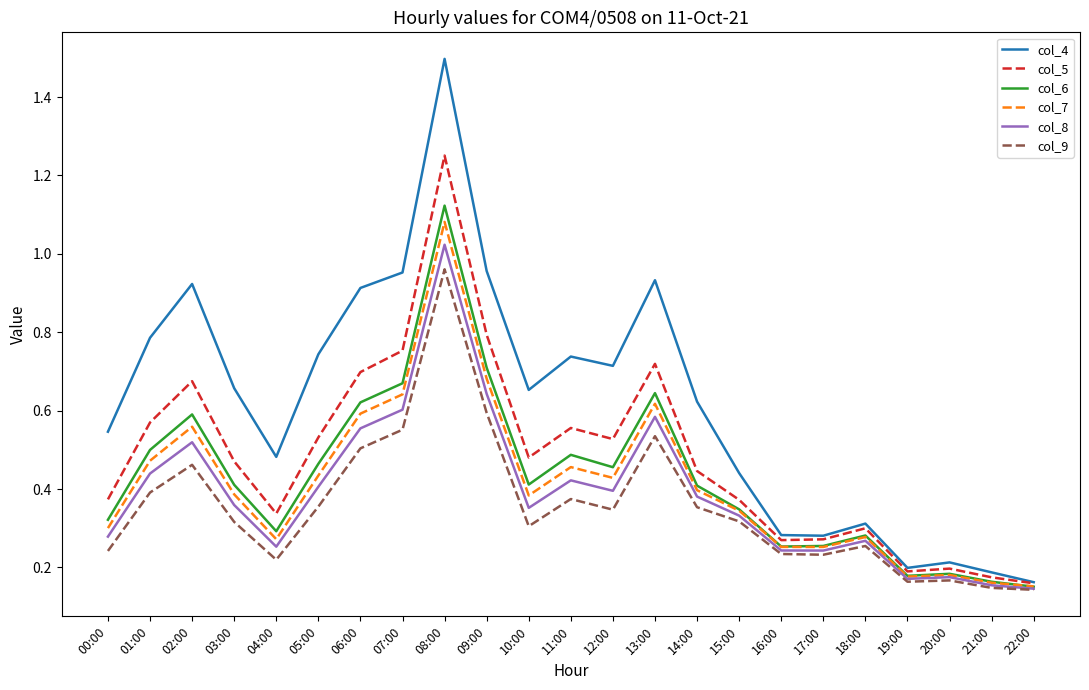

In col_8, how many points are lower than both neighbors (excluding endpoints)?

5